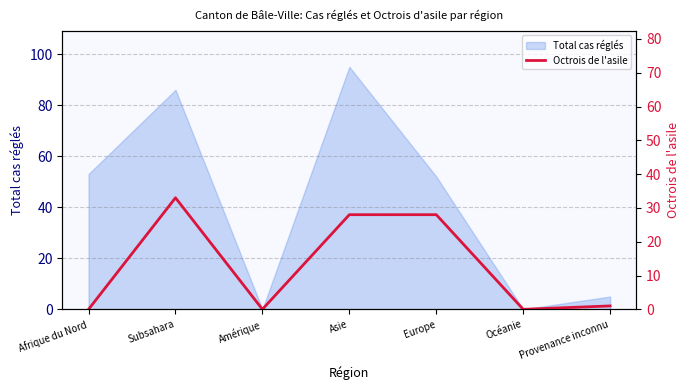

Where is Total cas réglés nearest to the value 47?

Europe